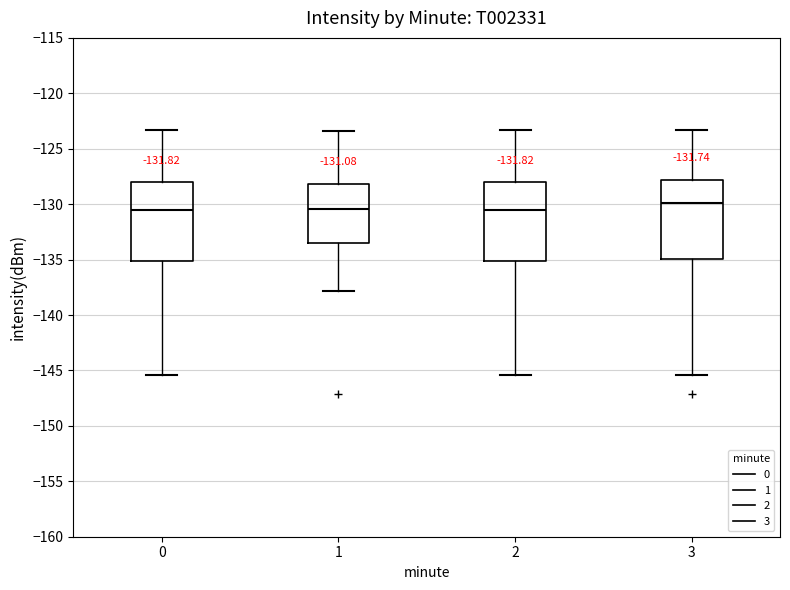

Which box's median line is the highest?

3